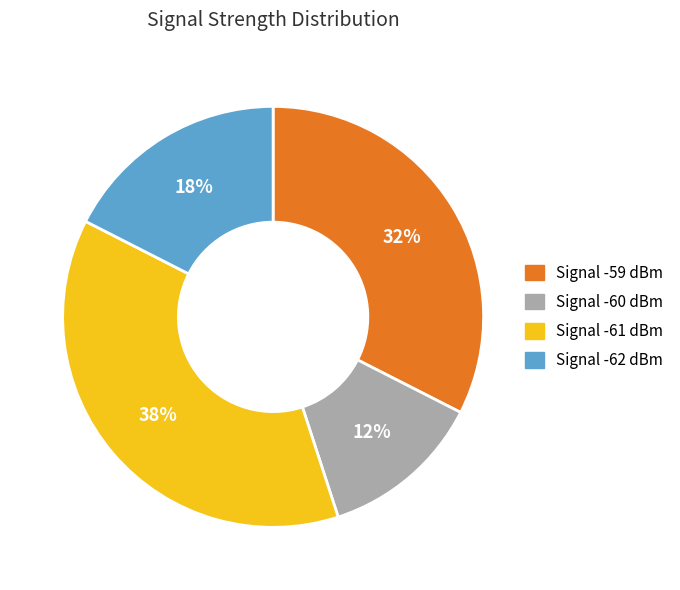

To the nearest percent, what is the average slice percentage?

25%